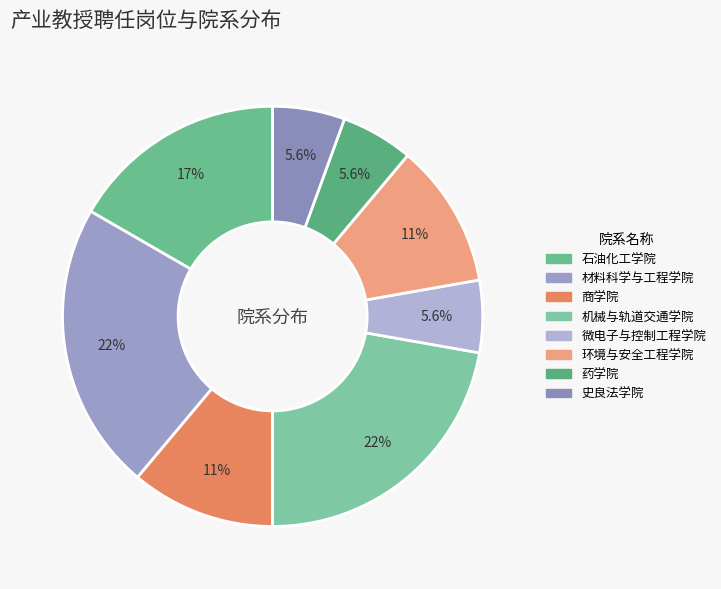

Is it true that 材料科学与工程学院 is 36% of the pie?

False